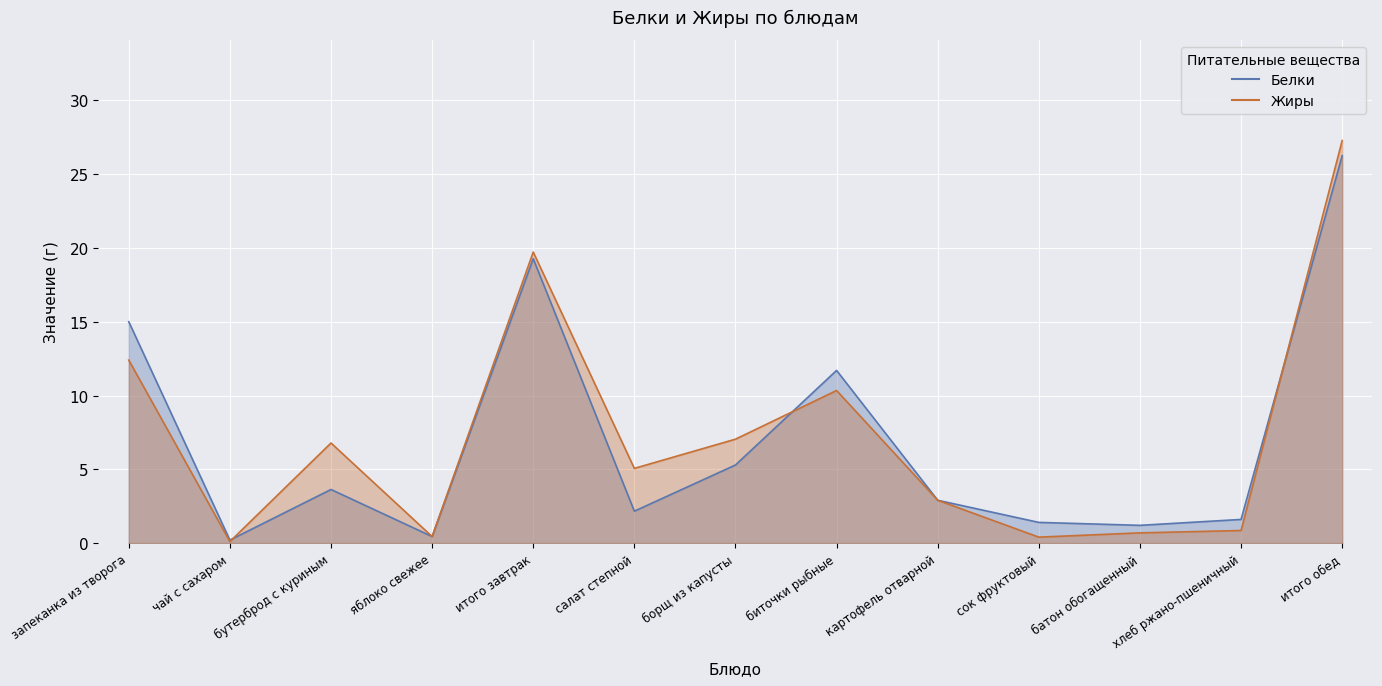

In Белки, how many points are lower than both neighbors (excluding endpoints)?

4